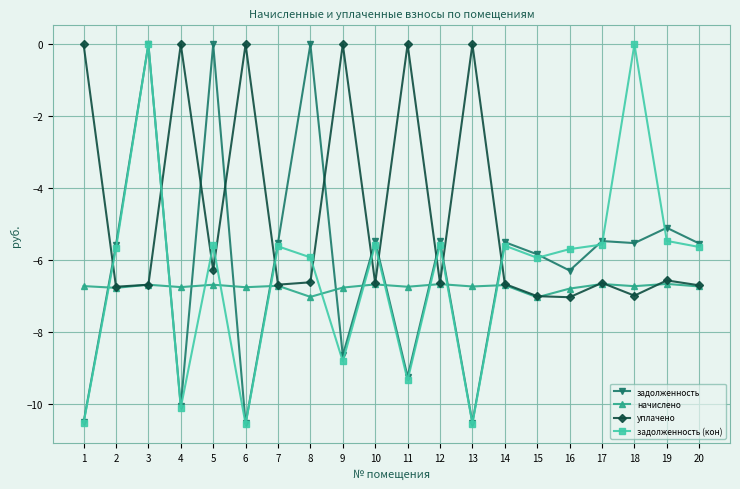

Where do уплачено and задолженность first cross each other?

1 and 2